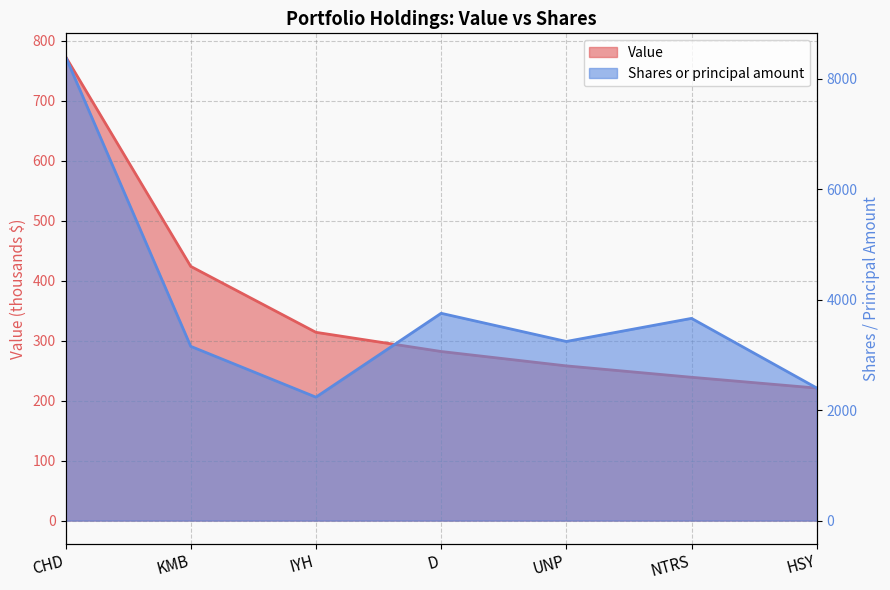

True or false: Shares or principal amount and Value cross at least once.

False